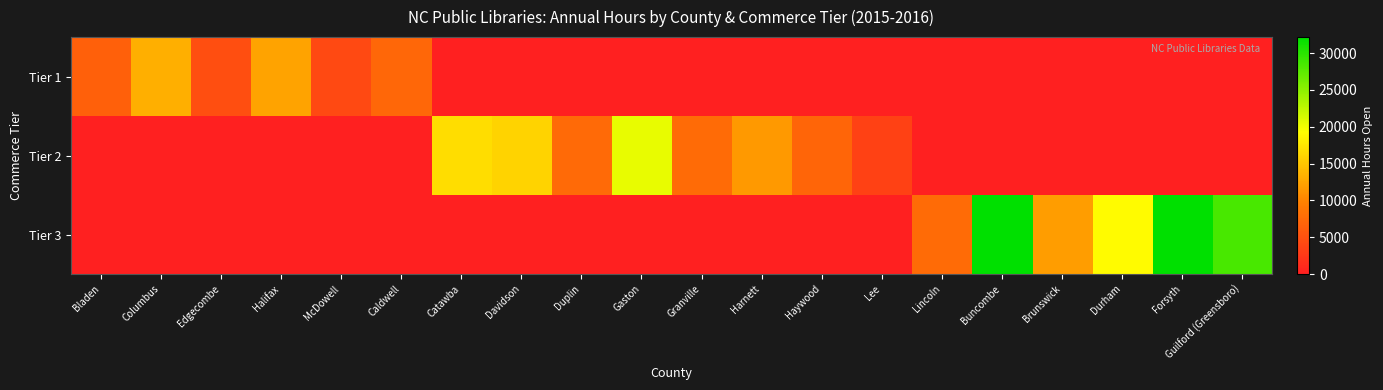

Which series has the widest spread of values?

Tier 3